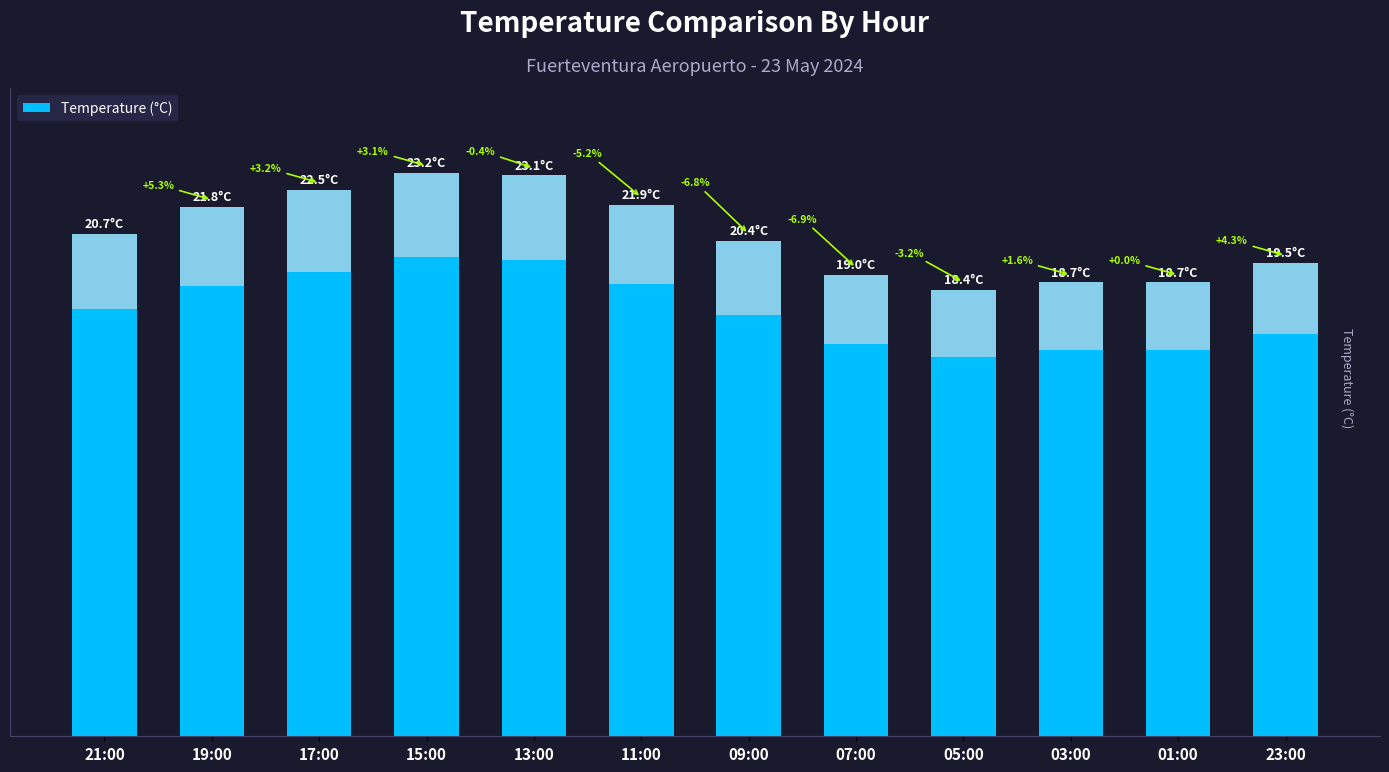

What is the average value?

20.7